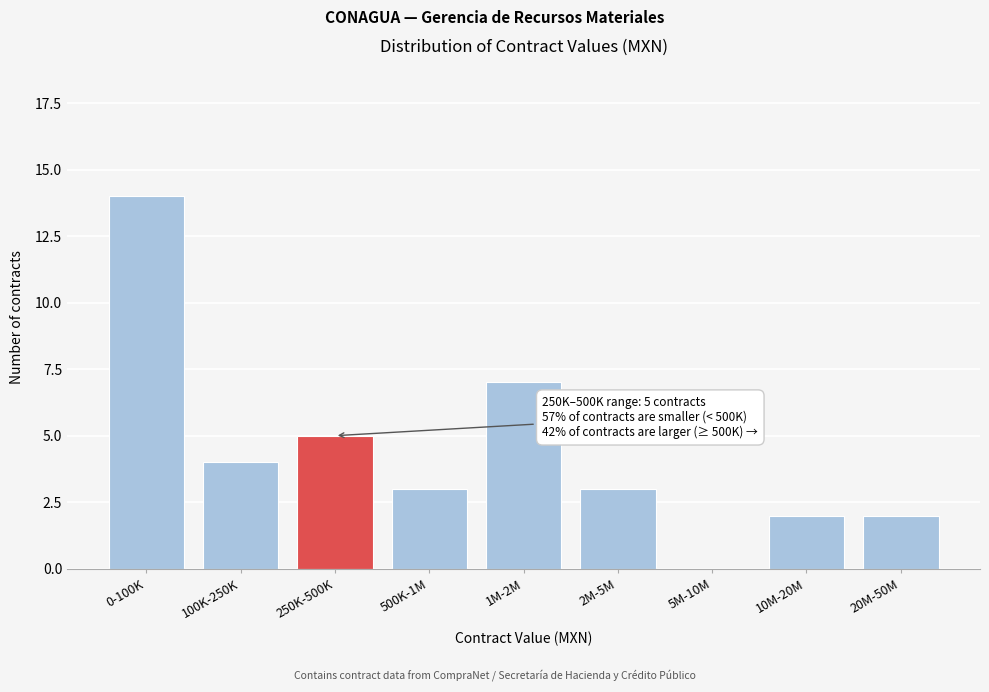

Reading left to right, extract all data points from this chart.

0-100K=14	100K-250K=4	250K-500K=5	500K-1M=3	1M-2M=7	2M-5M=3	5M-10M=0	10M-20M=2	20M-50M=2